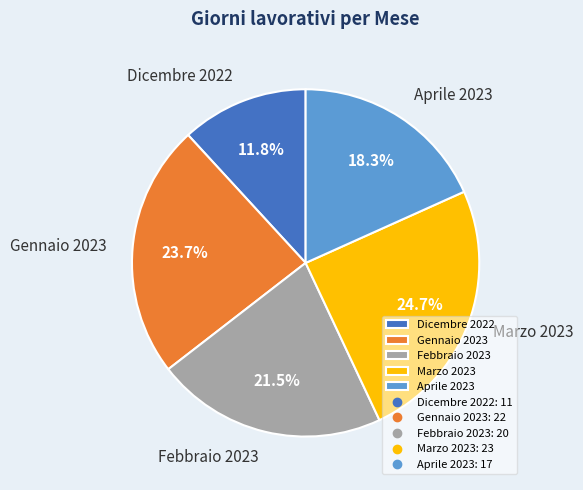

Is there a majority slice in this chart?

No